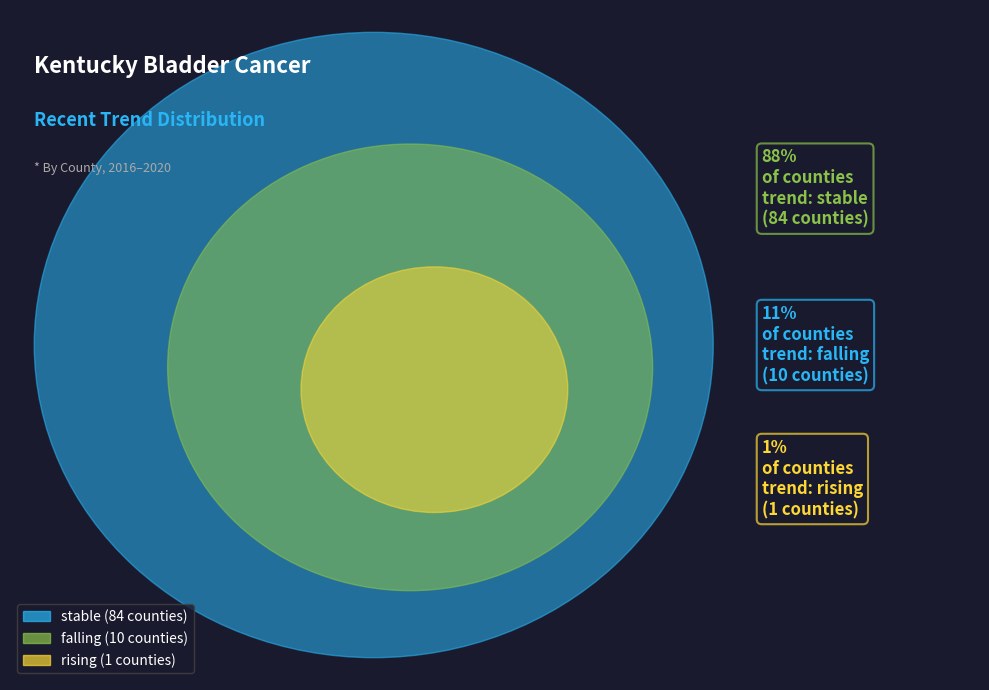

What is the ratio of the value at rising to the value at falling?

0.1